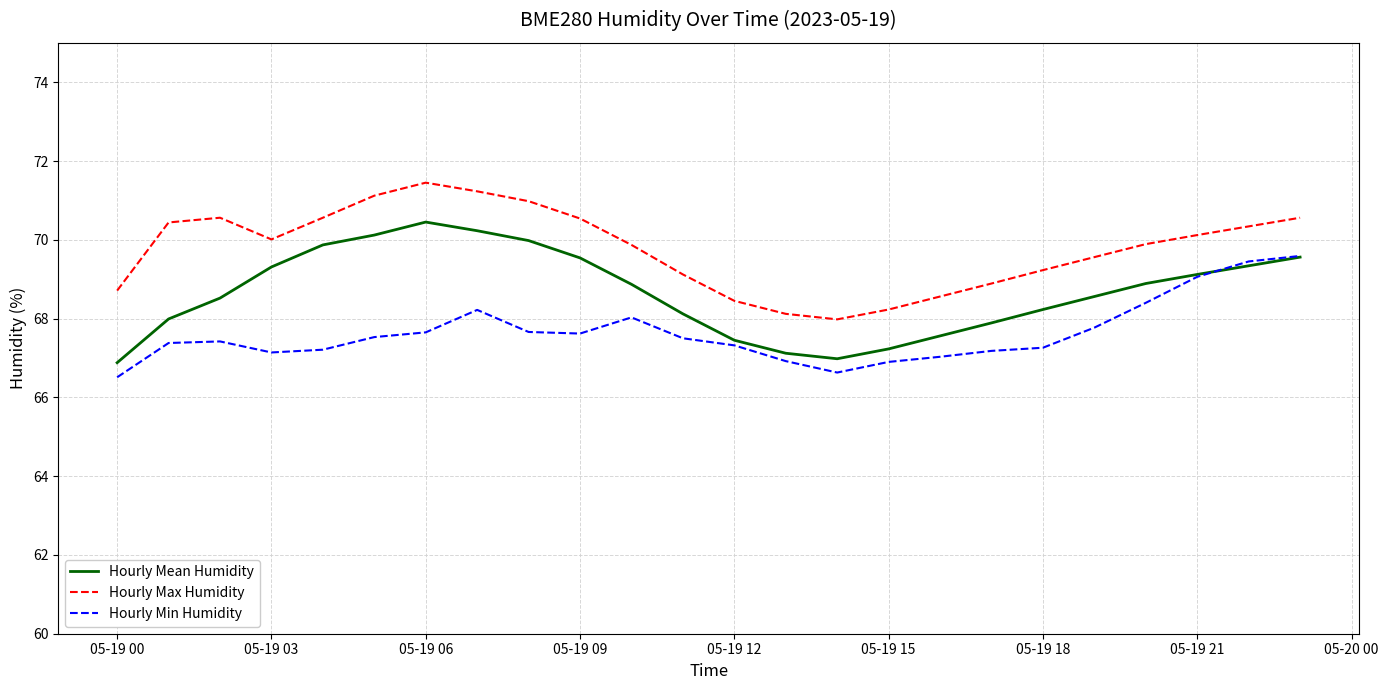

What is the difference between the second highest and minimum values in the Hourly Min Humidity series?

2.9